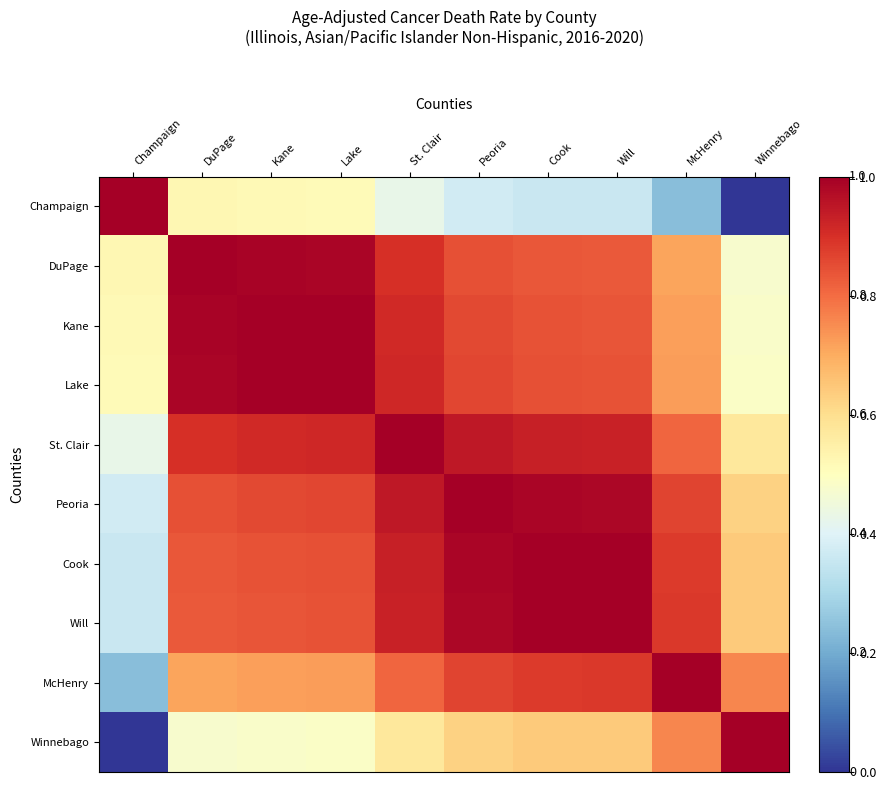

At which category is the sum across all series the highest?

St. Clair